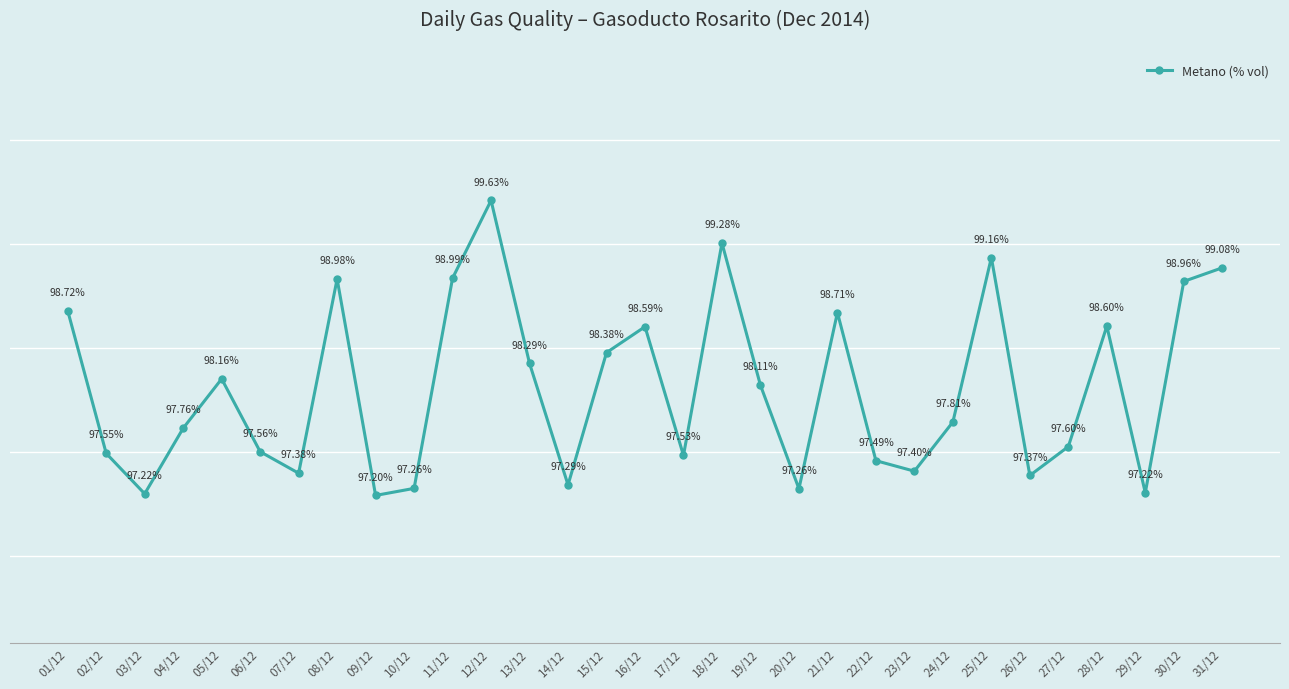

At which label is the value closest to 98?

19/12